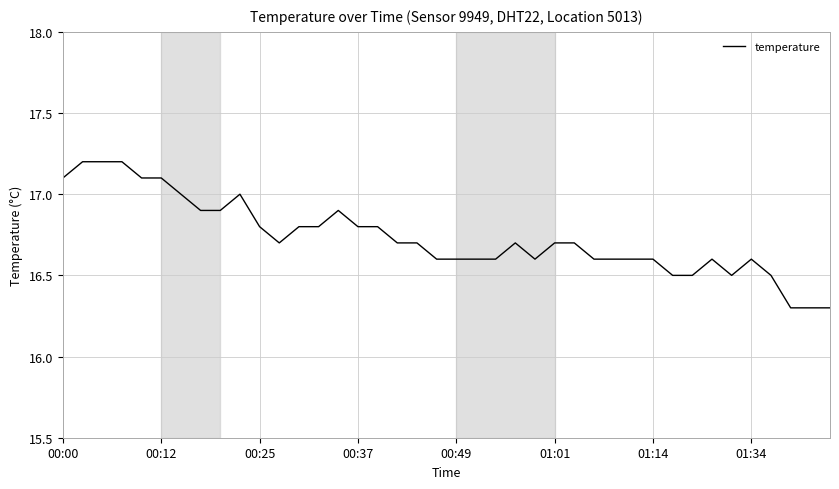

What is the greatest value displayed?

17.2